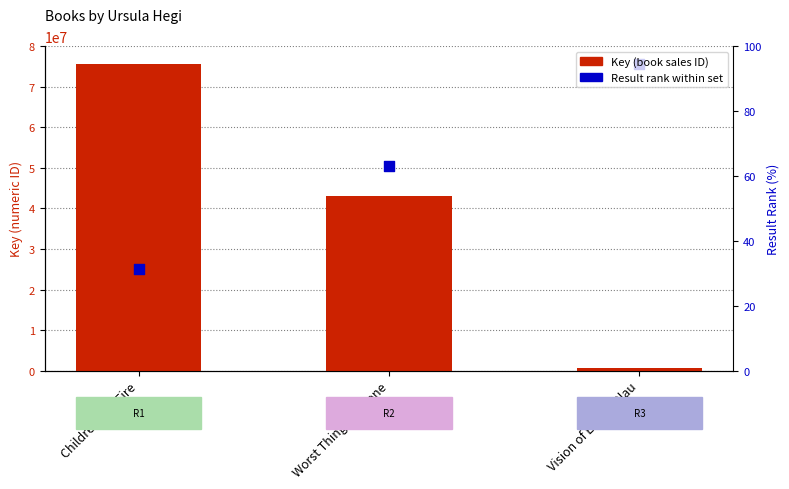

Is the value of Key (Sales/ID) at Children and Fire greater than the value of Result rank (scaled) at Vision of Emma Blau?

No